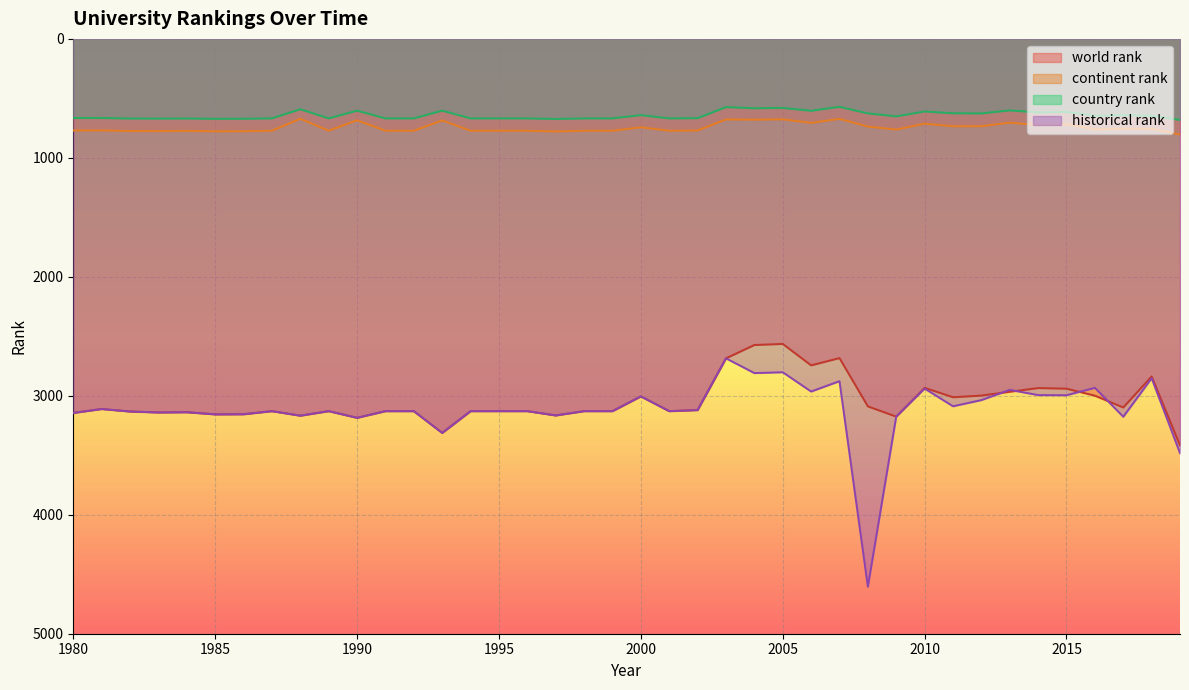

True or false: country rank and world rank intersect in this chart.

False